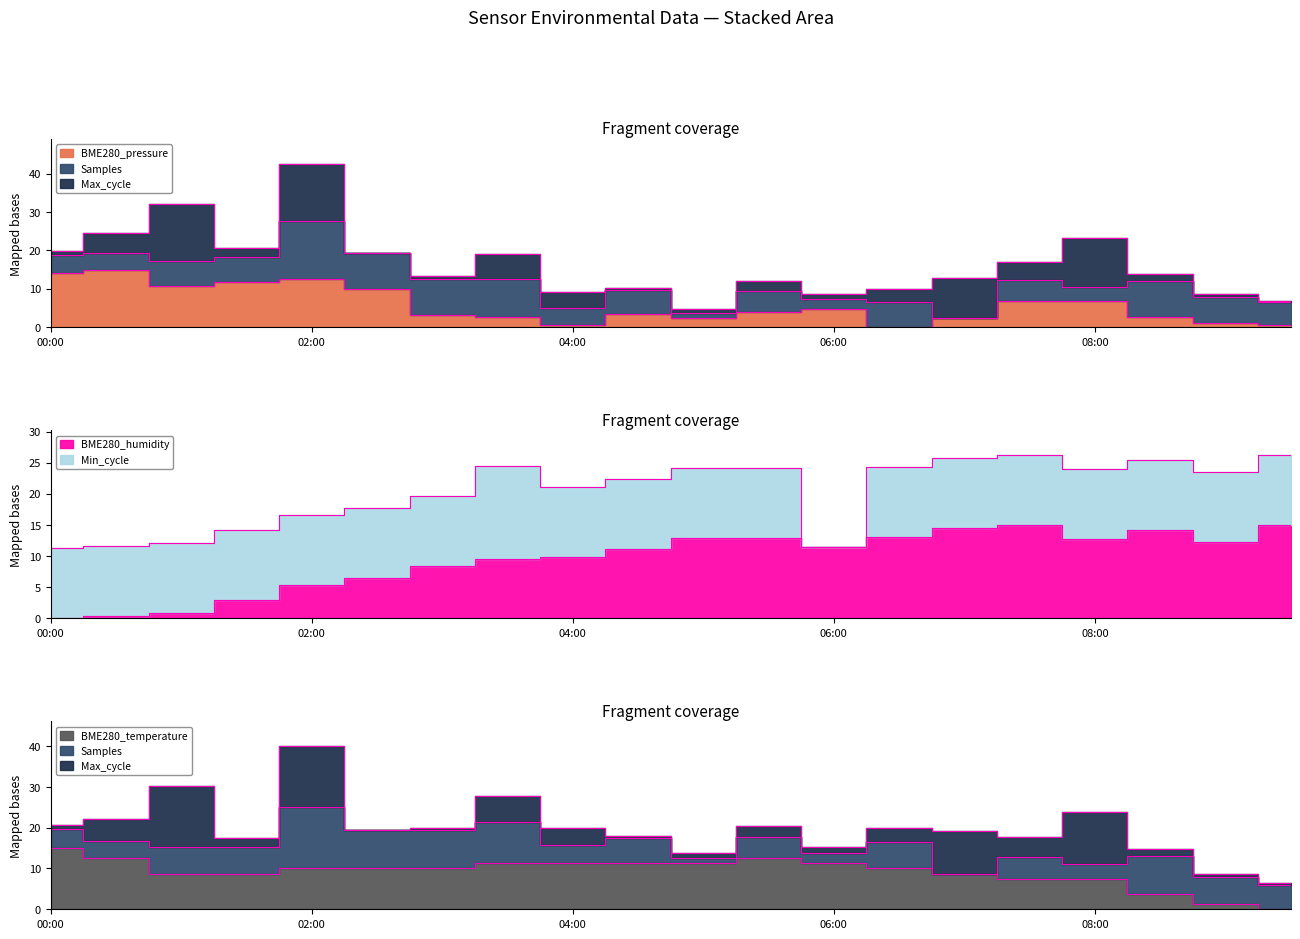

List the series in order of their peak value, highest first.

BME280_temperature, BME280_humidity, BME280_pressure